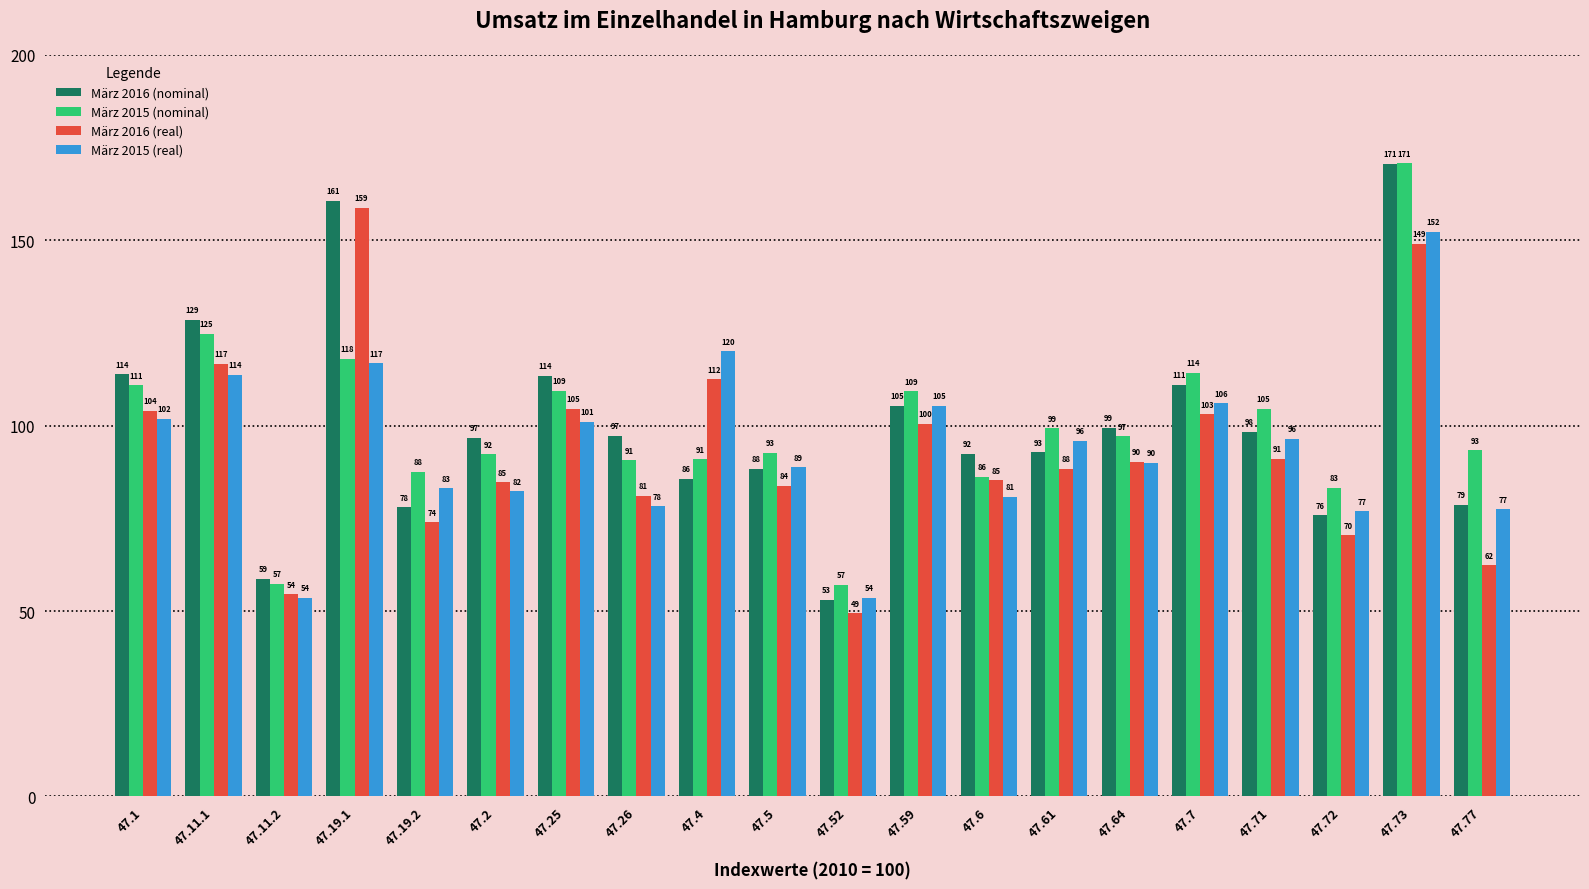

Which category has the highest value in the März 2016 (real) series?

47.19.1